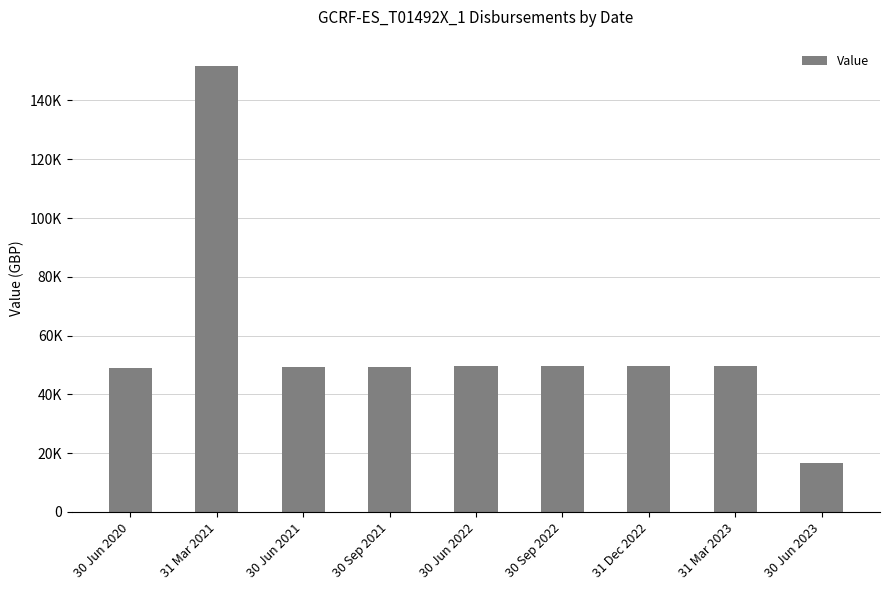

Rank the categories by value from highest to lowest.

31 Mar 2021, 30 Jun 2022, 30 Sep 2022, 31 Dec 2022, 31 Mar 2023, 30 Jun 2021, 30 Sep 2021, 30 Jun 2020, 30 Jun 2023